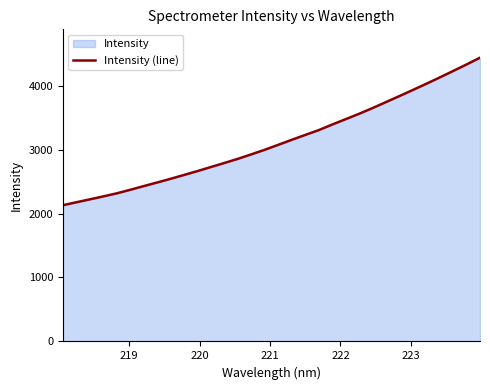

Count the number of values greater than 3074.

16